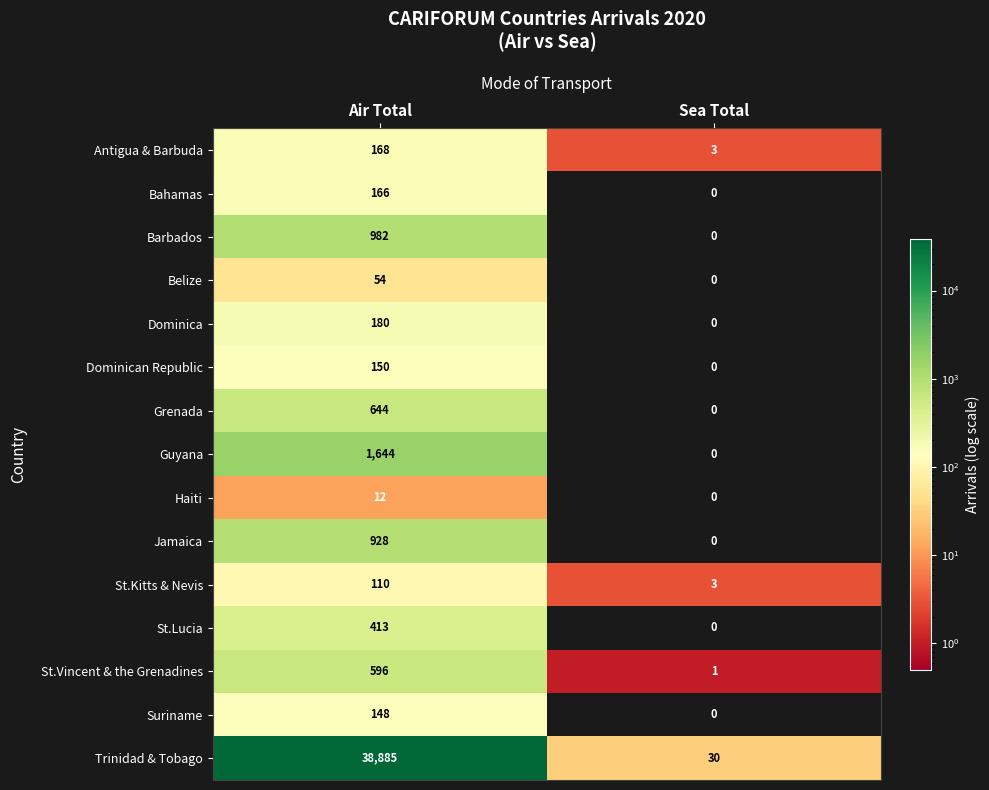

The Trinidad & Tobago series shows 63531 at Air Total. True or false?

False